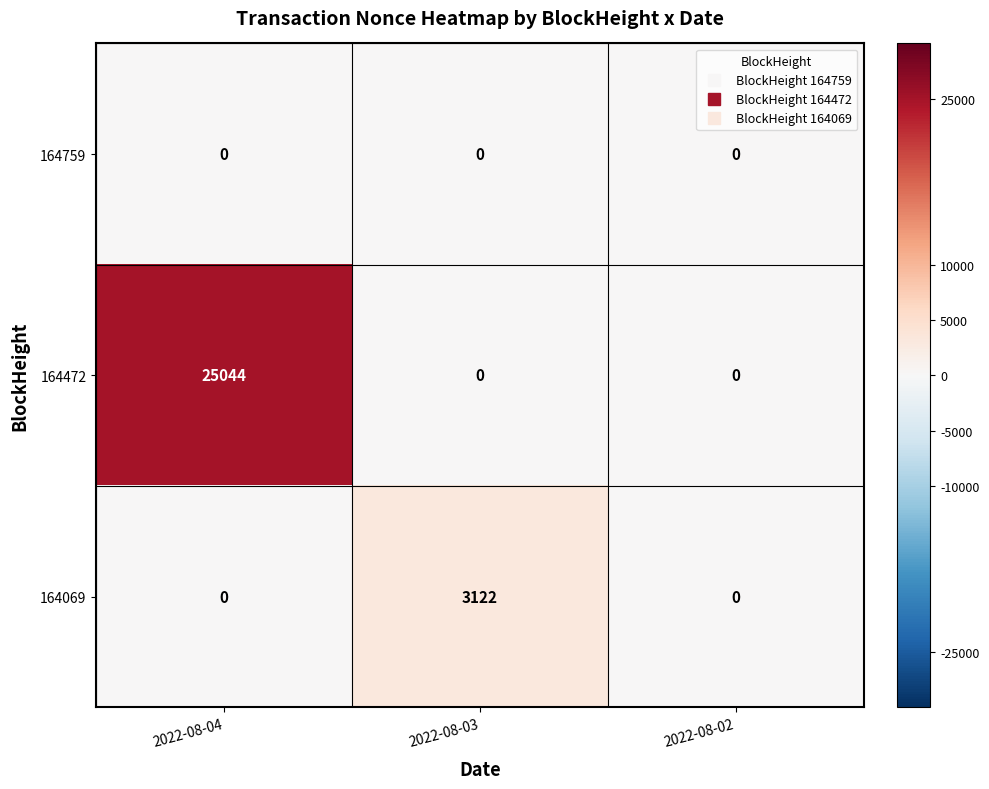

Which category has the highest value in the 164069 series?

2022-08-03